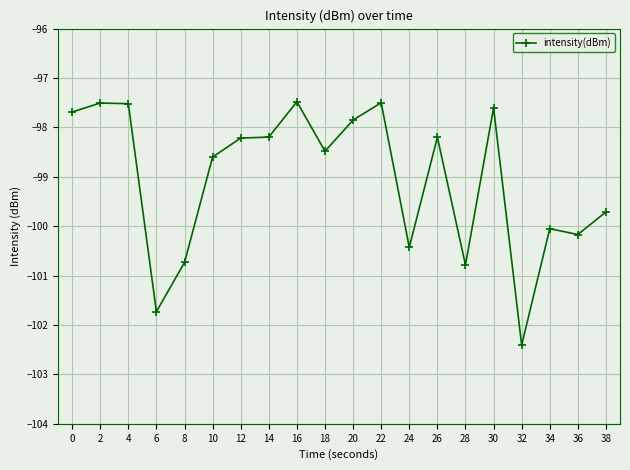

The chart shows a value of -135.4 at 36. True or false?

False